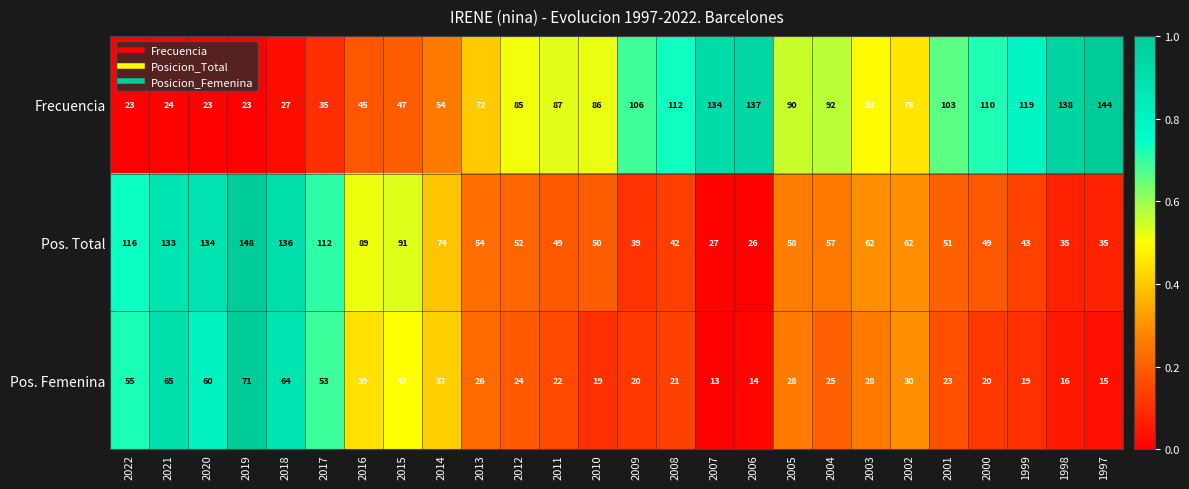

The Frecuencia series shows 85 at 2012. True or false?

True